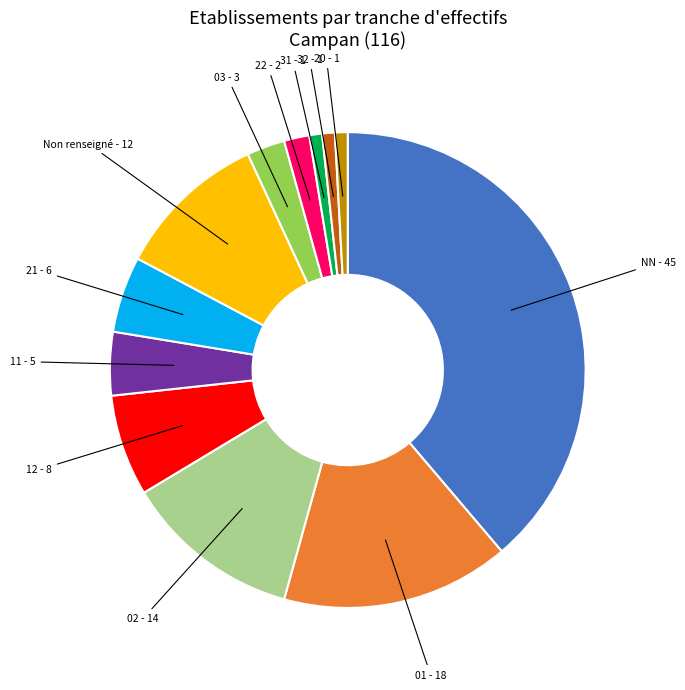

Which category has the biggest portion of the pie?

NN - 45